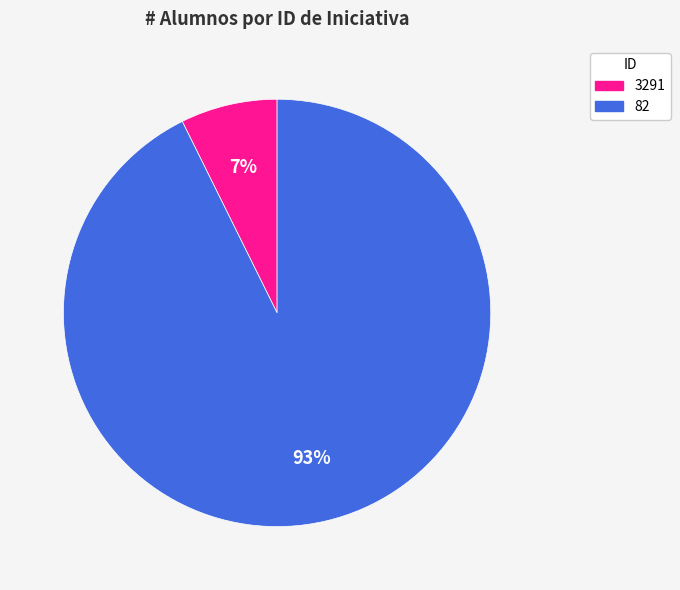

Is there any slice that represents more than half of the pie?

Yes